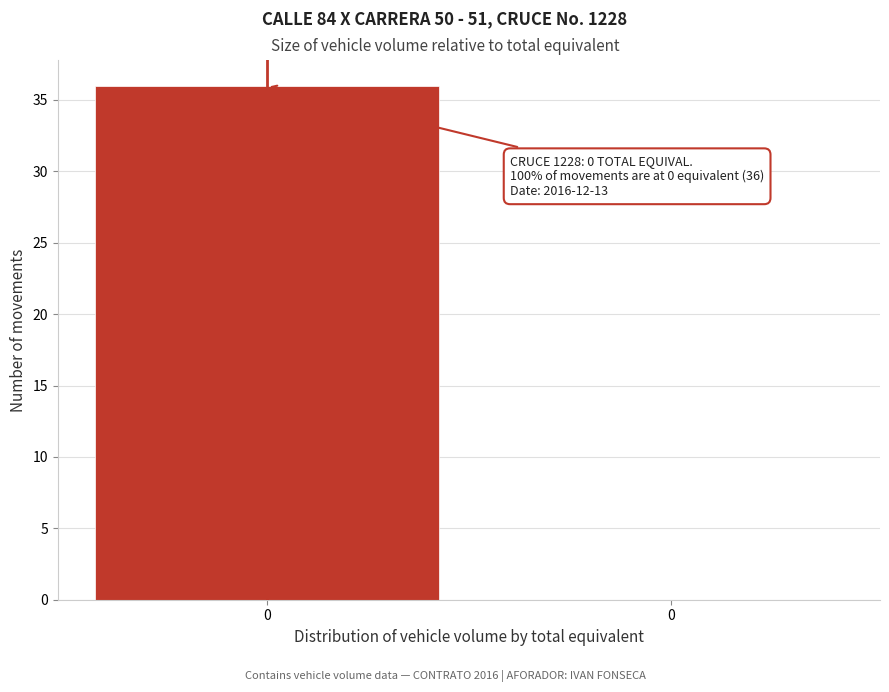

How many data points does each series have?

2